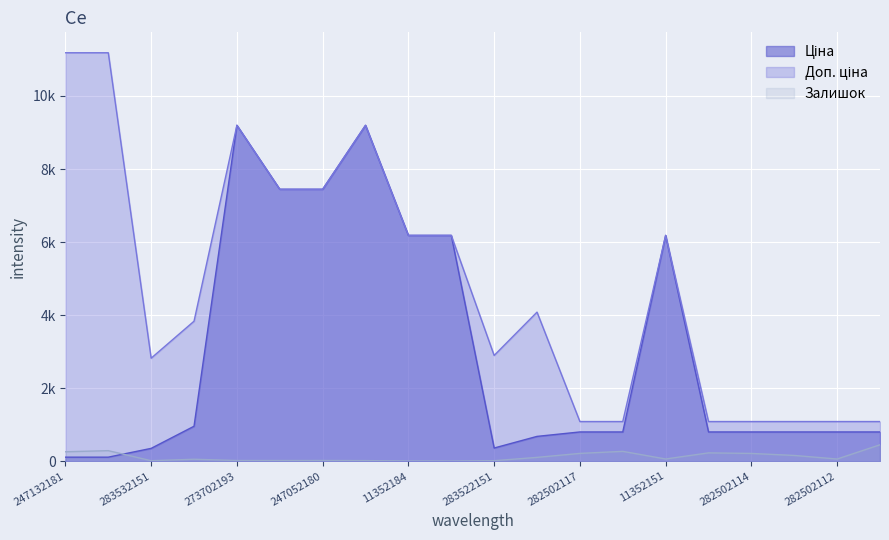

True or false: Залишок and Доп. ціна cross at least once.

False